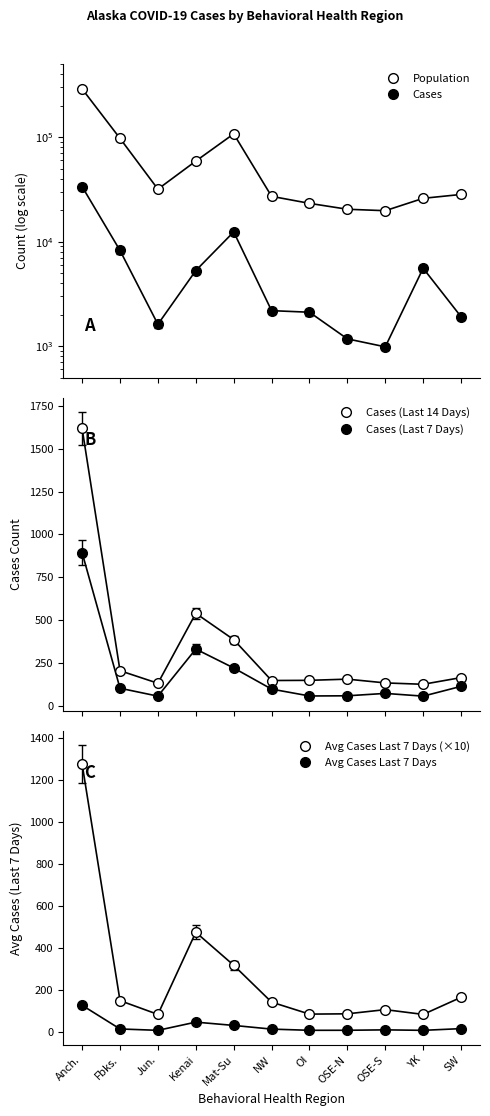

In Cases, how many points are lower than both neighbors (excluding endpoints)?

2